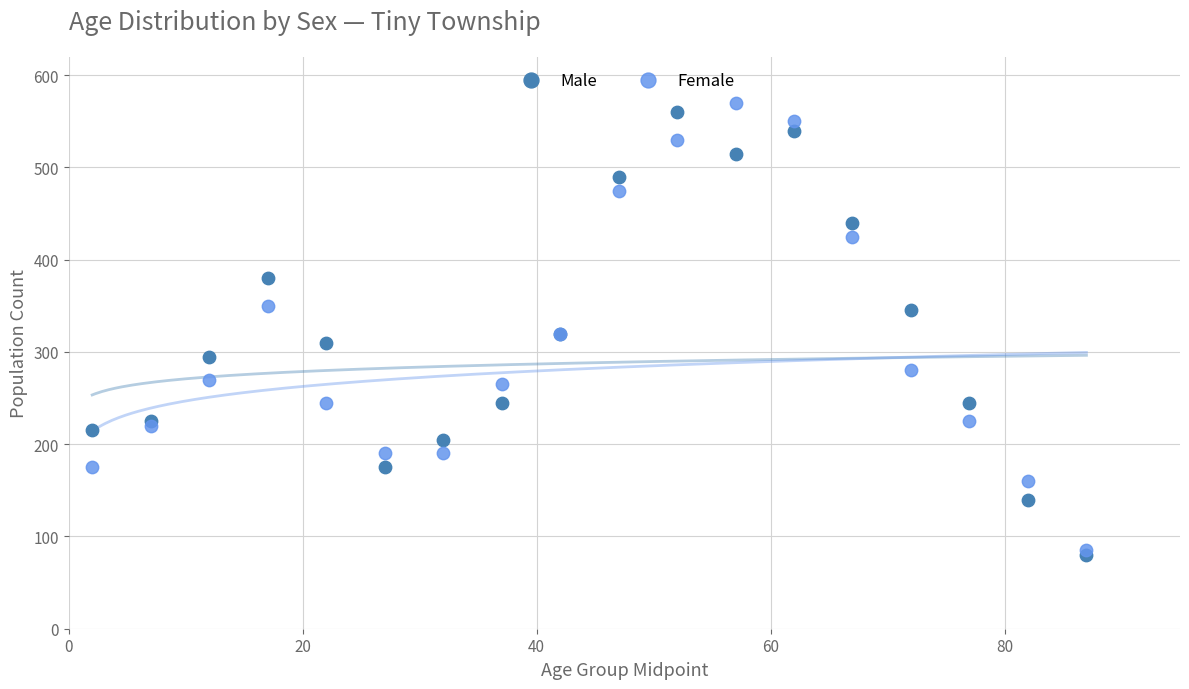

Which series reaches the minimum Y coordinate?

Male